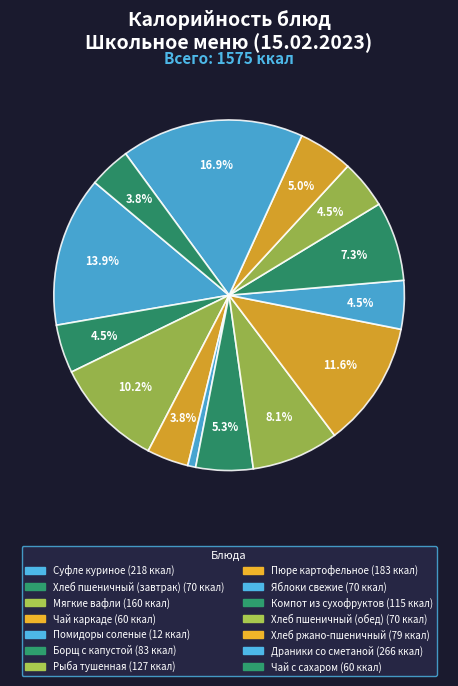

Which category has the biggest portion of the pie?

Драники со сметаной